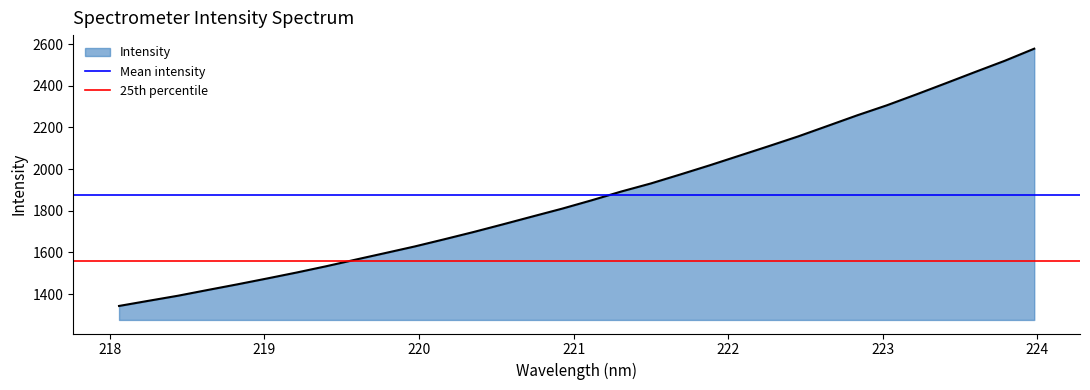

What is the lowest value of the Intensity series?

1343.0